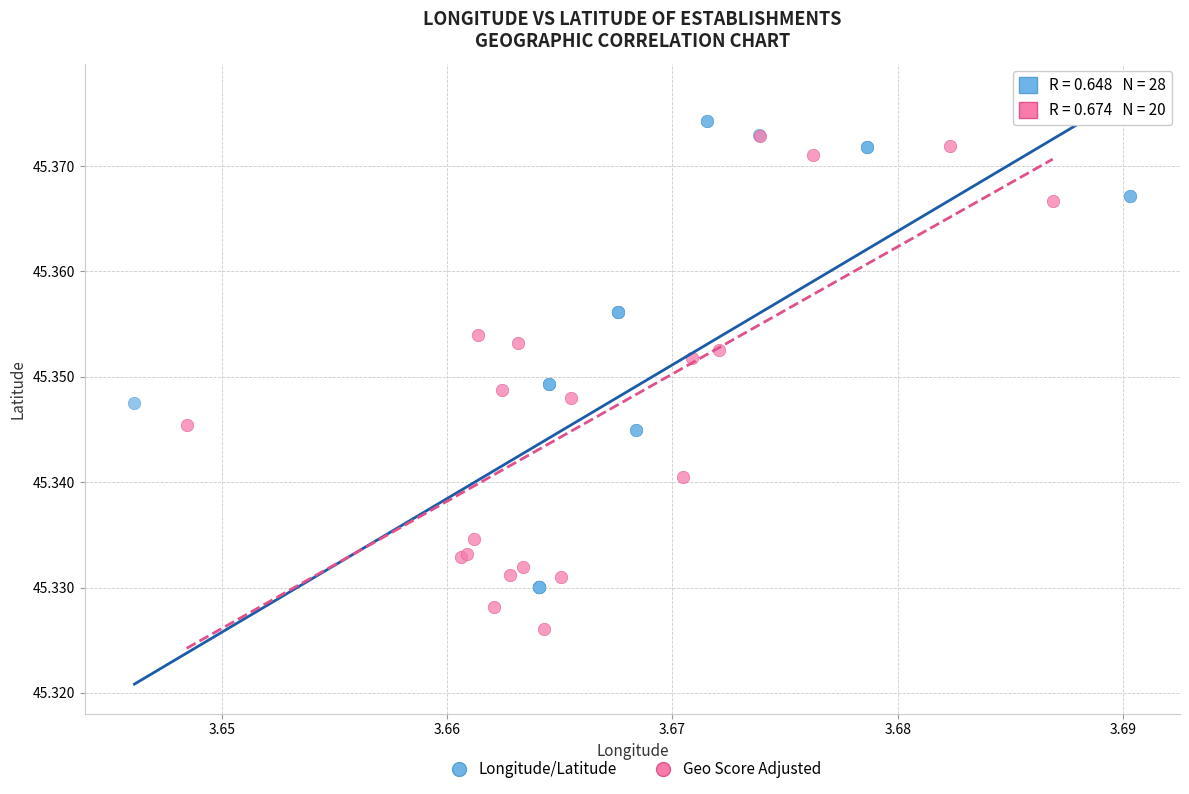

Which series reaches the minimum Y coordinate?

Geo Score Adjusted